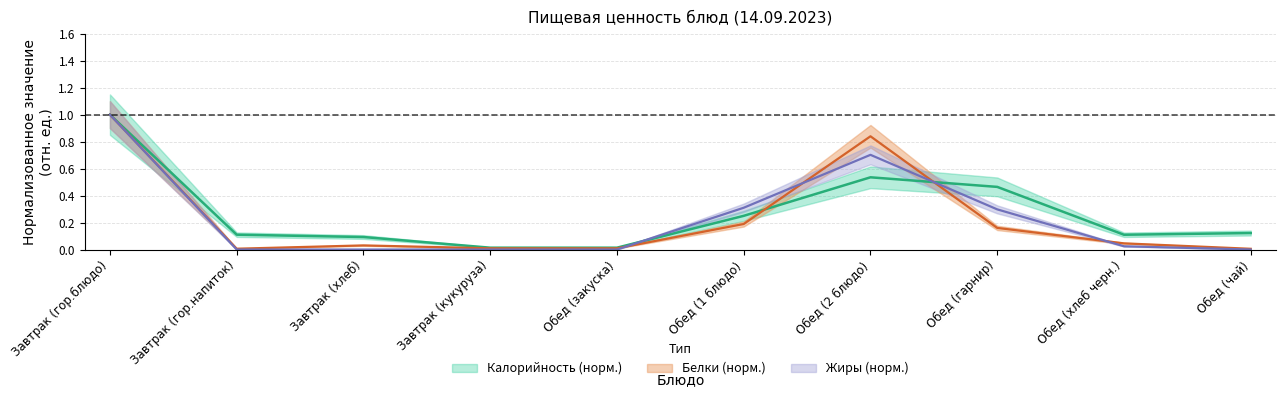

What is the sum of the Белки values at Завтрак (гор.блюдо) and Завтрак (кукуруза)?

1.0